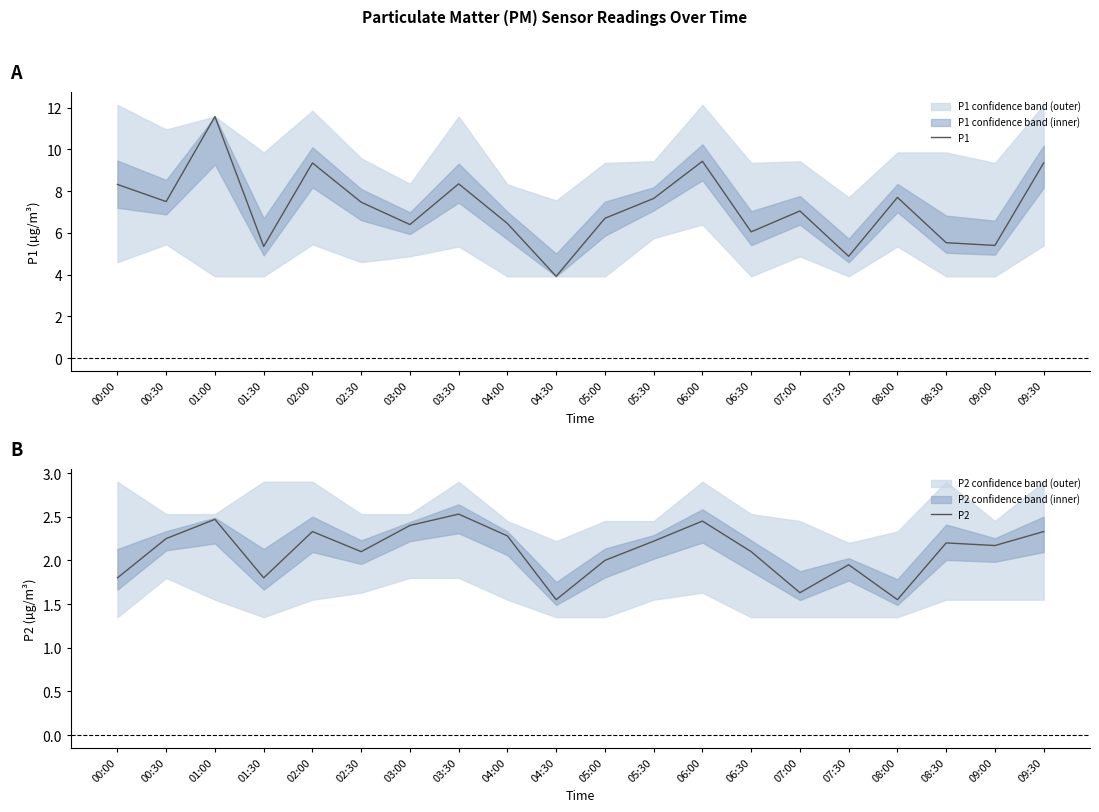

What is the label of the 18th point from the left?

08:30